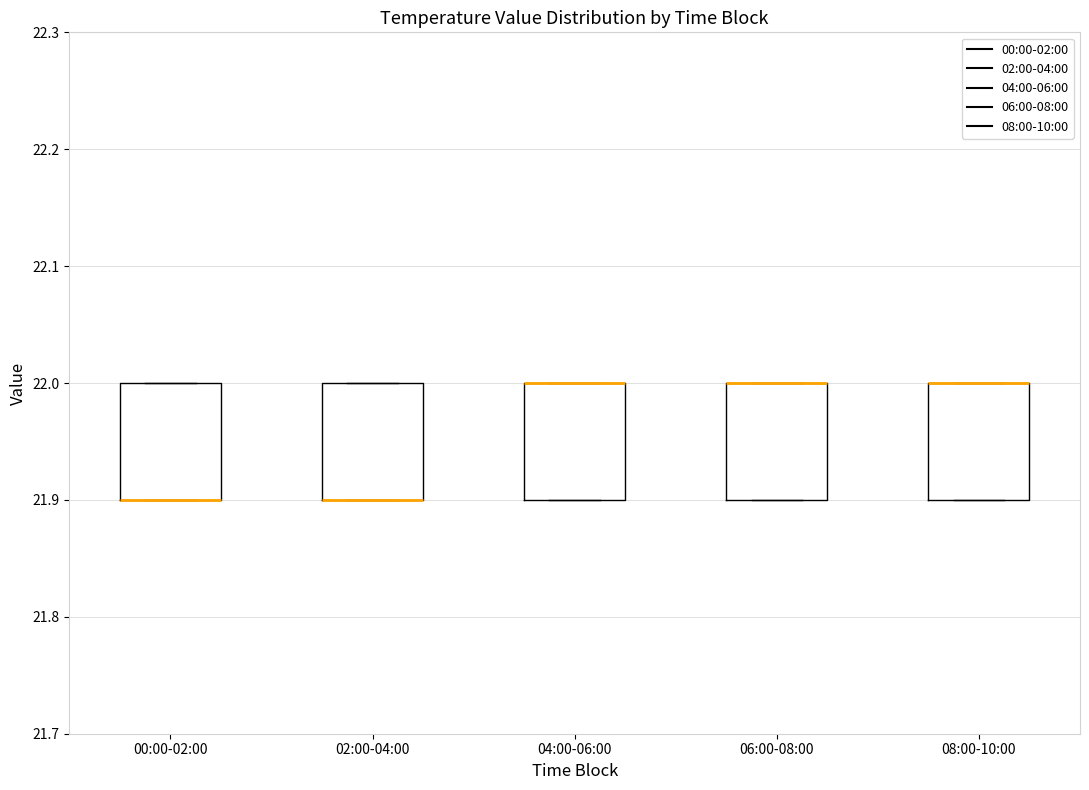

Reading left to right, read every box against the y-axis: the position of its median line, the range the box covers, and the ends of its whiskers. The values are not printed on the chart, so give them approximately, as read against the axis.

00:00-02:00: median 21.9 (drawn on the box's lower edge), box 21.9 to 22.0, whiskers 21.9 to 22.0
02:00-04:00: median 21.9 (drawn on the box's lower edge), box 21.9 to 22.0, whiskers 21.9 to 22.0
04:00-06:00: median 22.0 (drawn on the box's upper edge), box 21.9 to 22.0, whiskers 21.9 to 22.0
06:00-08:00: median 22.0 (drawn on the box's upper edge), box 21.9 to 22.0, whiskers 21.9 to 22.0
08:00-10:00: median 22.0 (drawn on the box's upper edge), box 21.9 to 22.0, whiskers 21.9 to 22.0